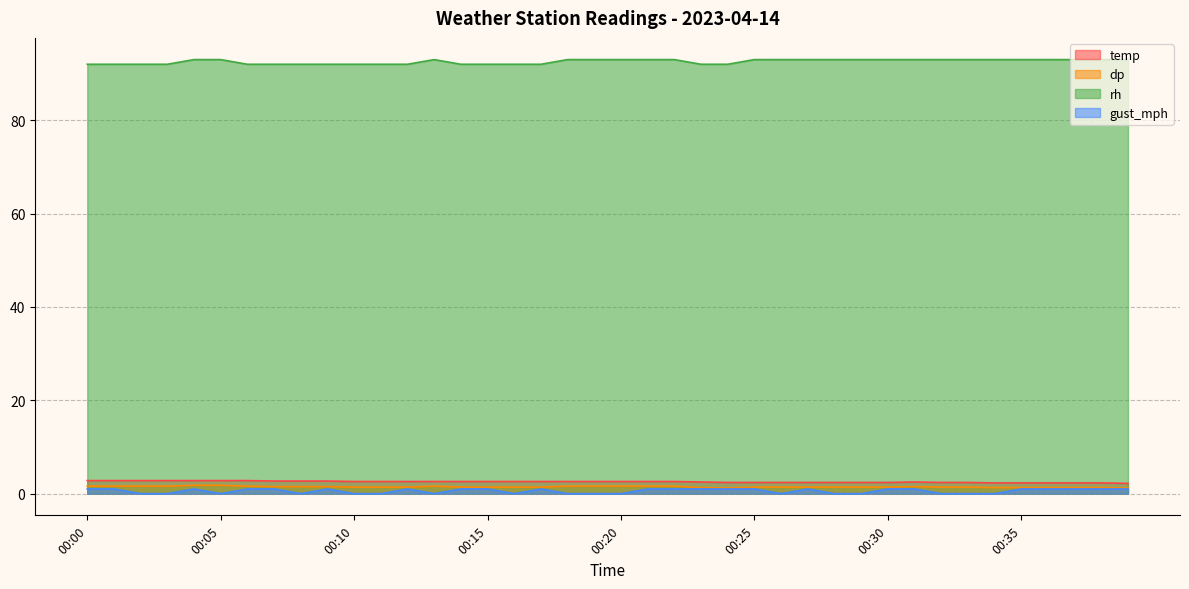

Reading left to right, transcribe all the data shown in this chart.

temp: 2.8	2.8	2.8	2.8	2.8	2.8	2.8	2.7	2.7	2.7	2.6	2.6	2.6	2.6	2.6	2.6	2.6	2.6	2.6	2.6	2.6	2.6	2.6	2.5	2.4	2.4	2.4	2.4	2.4	2.4	2.4	2.5	2.4	2.4	2.3	2.3	2.3	2.3	2.3	2.2
dp: 1.6	1.6	1.6	1.6	1.8	1.8	1.6	1.5	1.5	1.5	1.4	1.4	1.4	1.6	1.4	1.4	1.4	1.4	1.6	1.6	1.6	1.6	1.6	1.3	1.2	1.4	1.4	1.4	1.4	1.4	1.4	1.5	1.4	1.4	1.3	1.3	1.3	1.3	1.3	1.2
rh: 92.0	92.0	92.0	92.0	93.0	93.0	92.0	92.0	92.0	92.0	92.0	92.0	92.0	93.0	92.0	92.0	92.0	92.0	93.0	93.0	93.0	93.0	93.0	92.0	92.0	93.0	93.0	93.0	93.0	93.0	93.0	93.0	93.0	93.0	93.0	93.0	93.0	93.0	93.0	93.0
gust_mph: 1.0	1.0	0.0	0.0	1.0	0.0	1.0	1.0	0.0	1.0	0.0	0.0	1.0	0.0	1.0	1.0	0.0	1.0	0.0	0.0	0.0	1.0	1.0	1.0	1.0	1.0	0.0	1.0	0.0	0.0	1.0	1.0	0.0	0.0	0.0	1.0	1.0	1.0	1.0	1.0